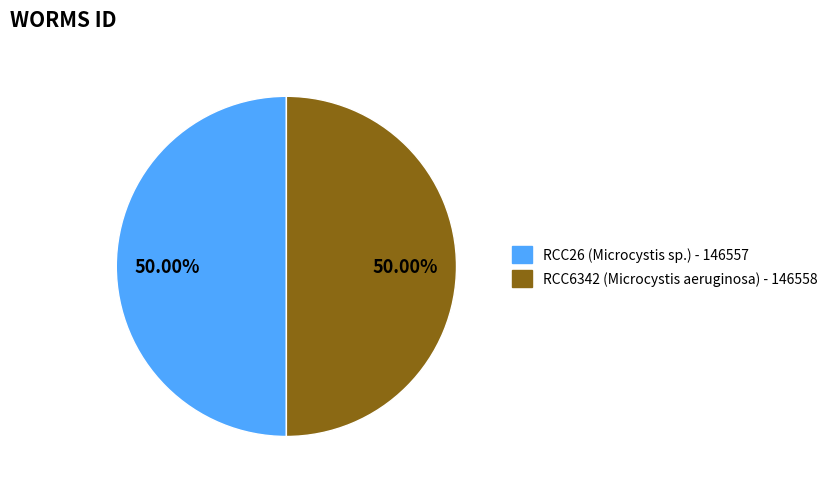

To the nearest percent, what percentage of the pie is RCC6342?

50%